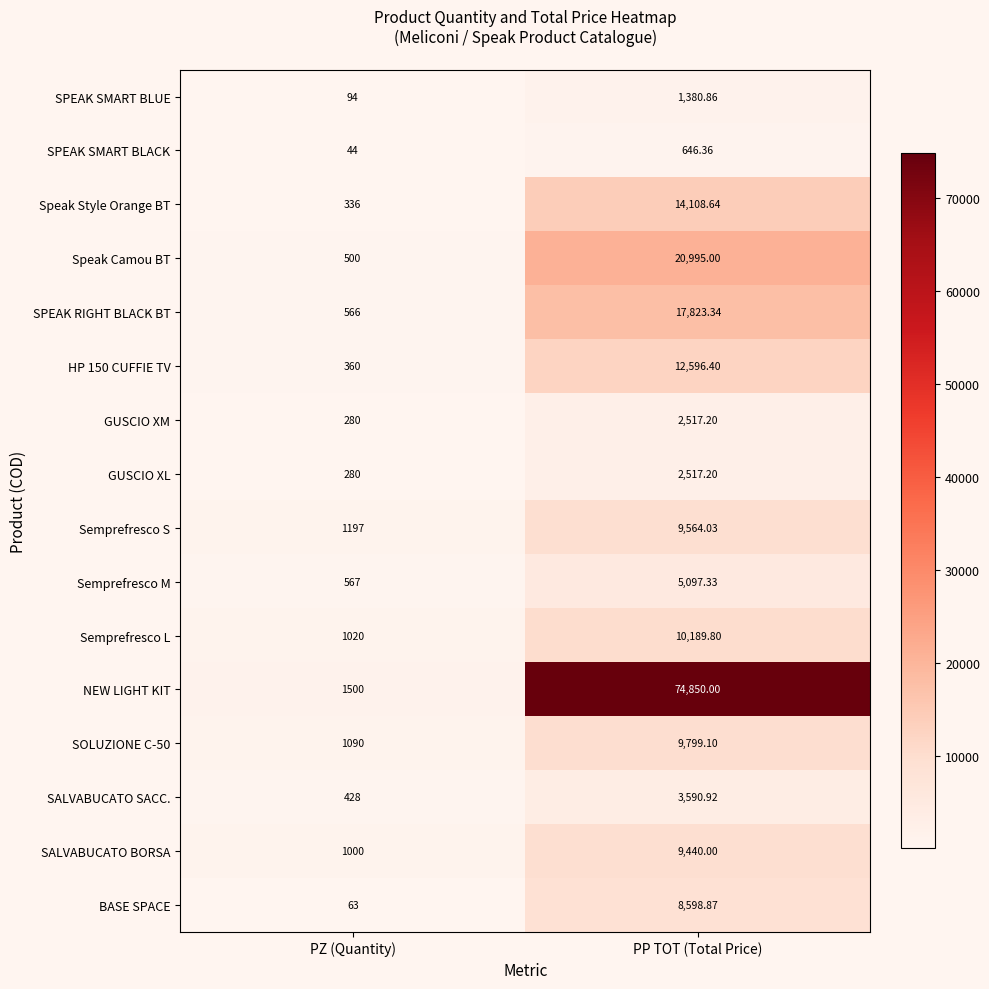

Which category has the lowest value across all series?

PZ (Quantity)